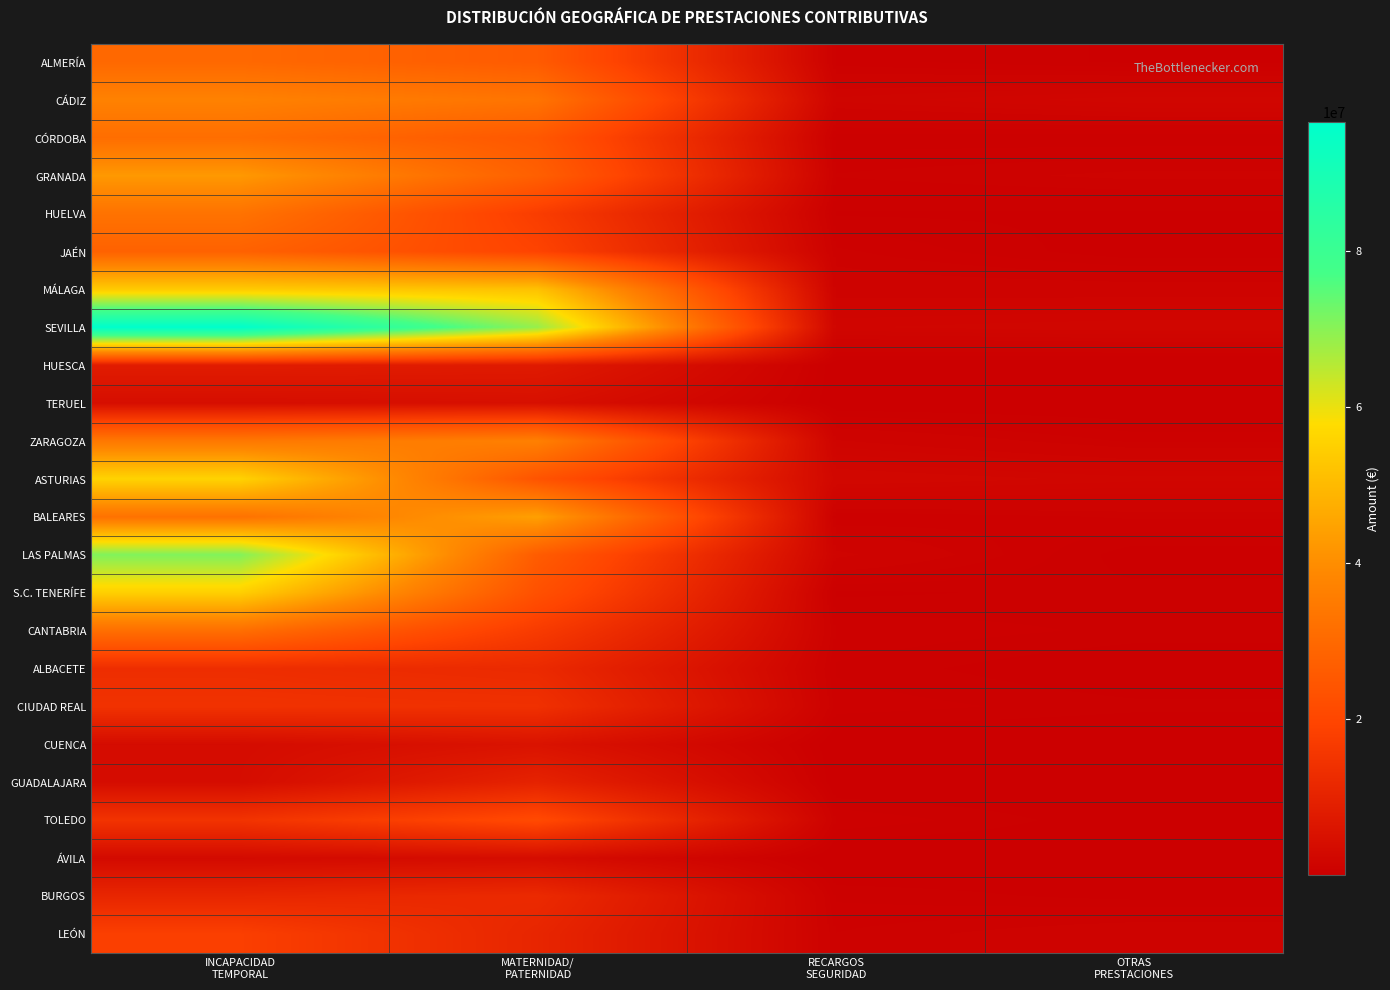

What is the spread (max minus min) of values at INCAPACIDAD
TEMPORAL?

93336436.8